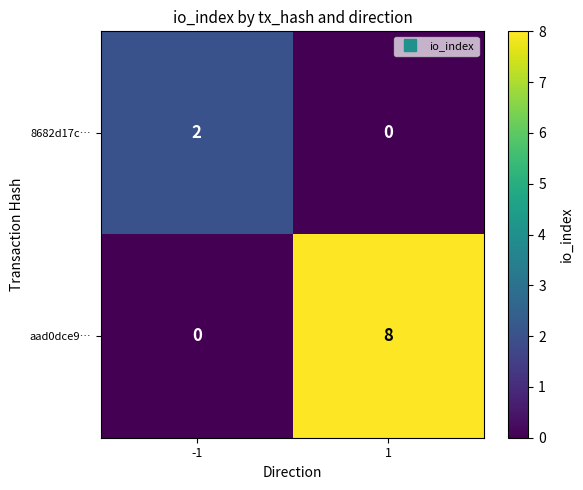

Which series changed the most between -1 and 1?

aad0dce9…